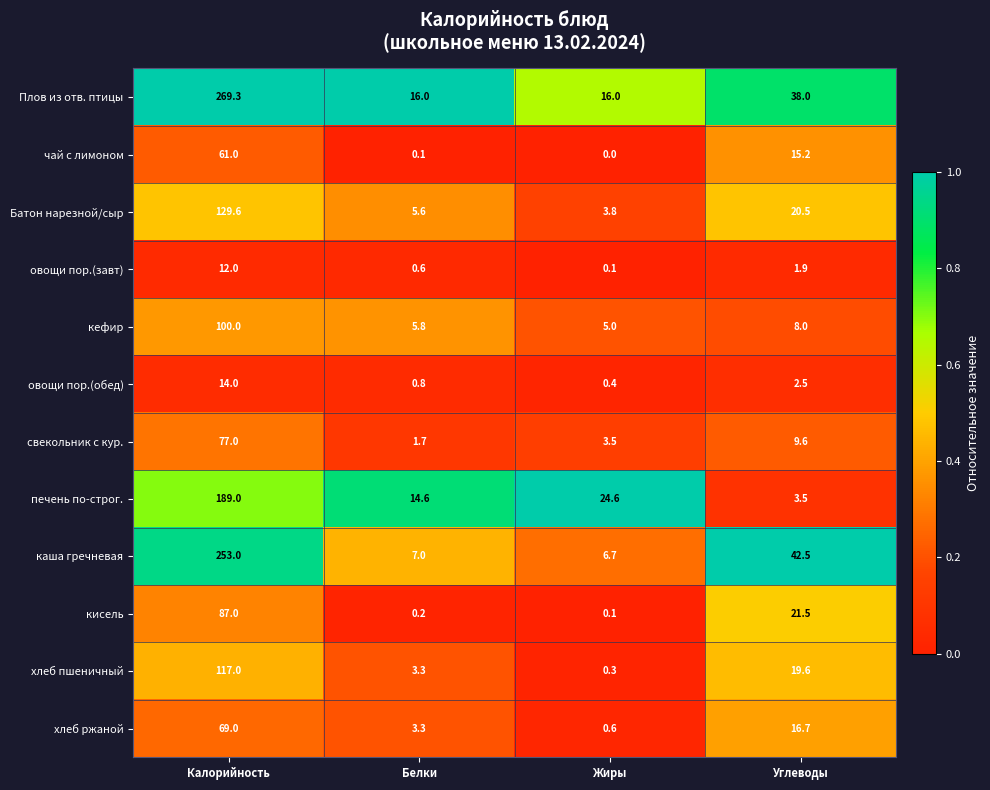

What is the average value of the кисель series?

27.2